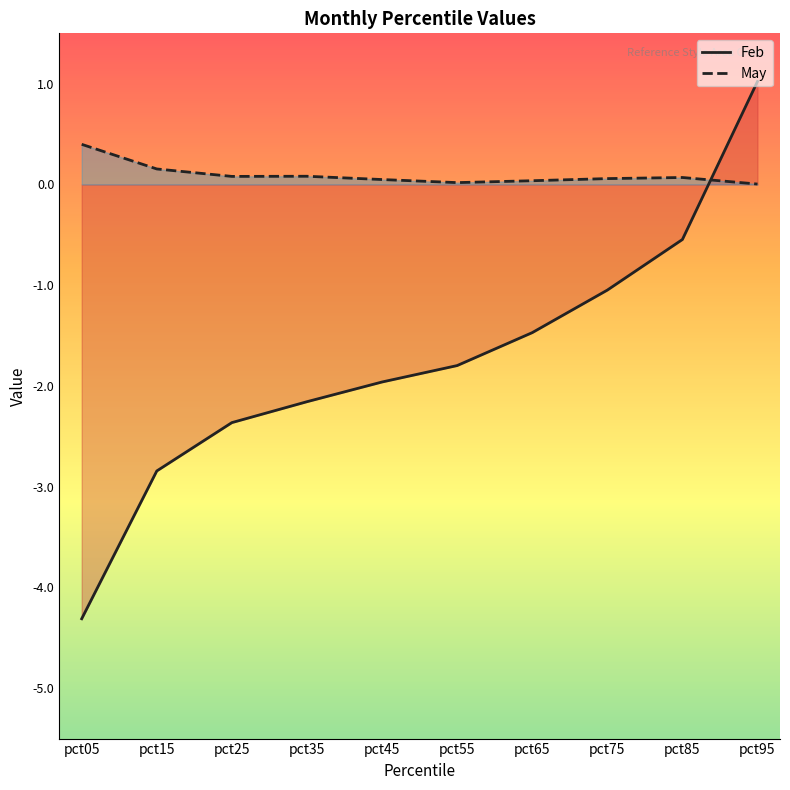

What is the sum of the May_line values at pct75 and pct95?

0.1